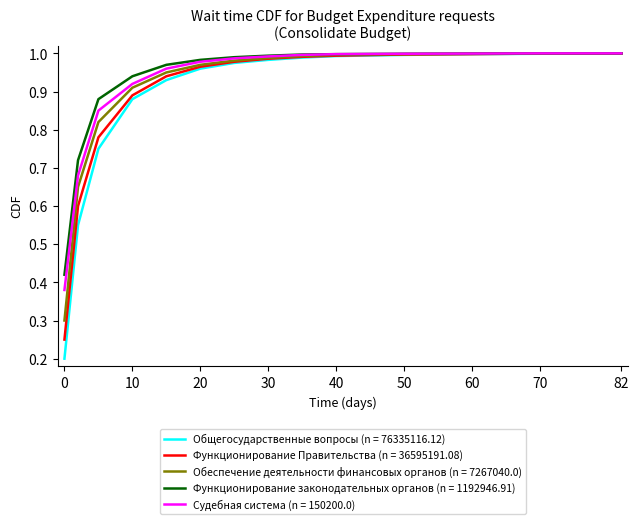

Which series has the largest range (max minus min)?

Общегосударственные вопросы (n = 76335116.12)